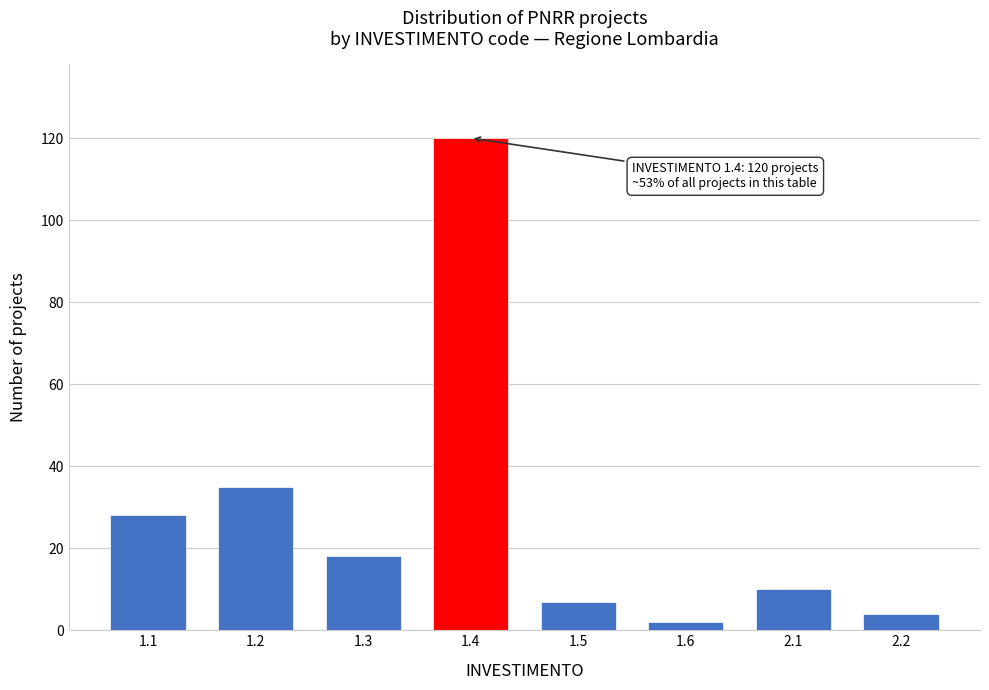

Reading left to right, list all the values displayed in this chart.

28	35	18	120	7	2	10	4